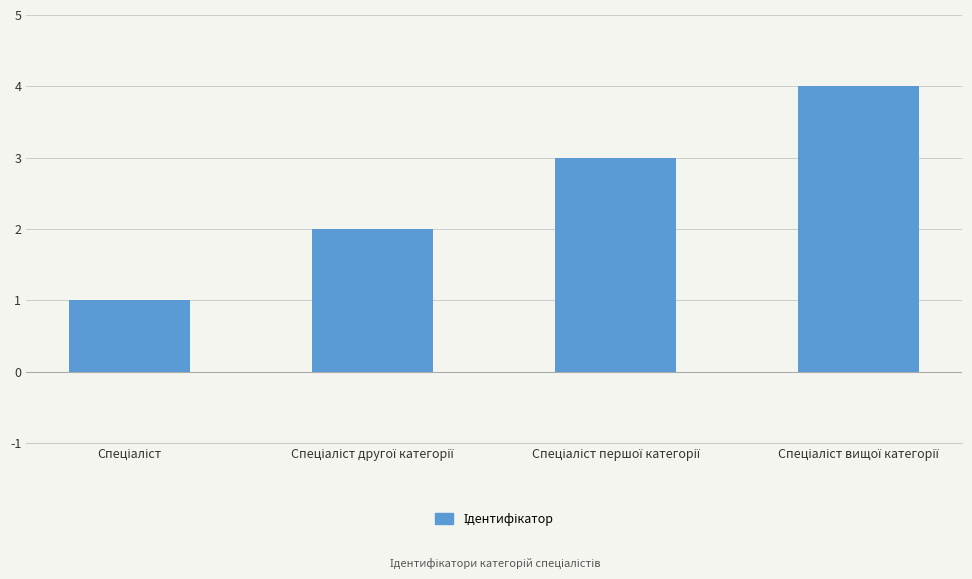

What is the sum of all values?

10